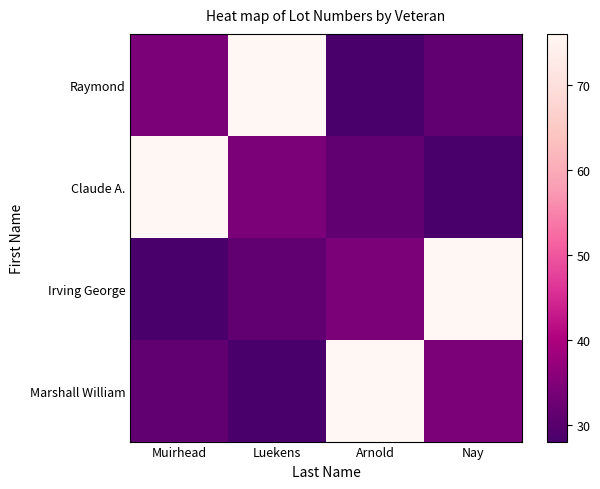

What is the greatest value displayed?

76